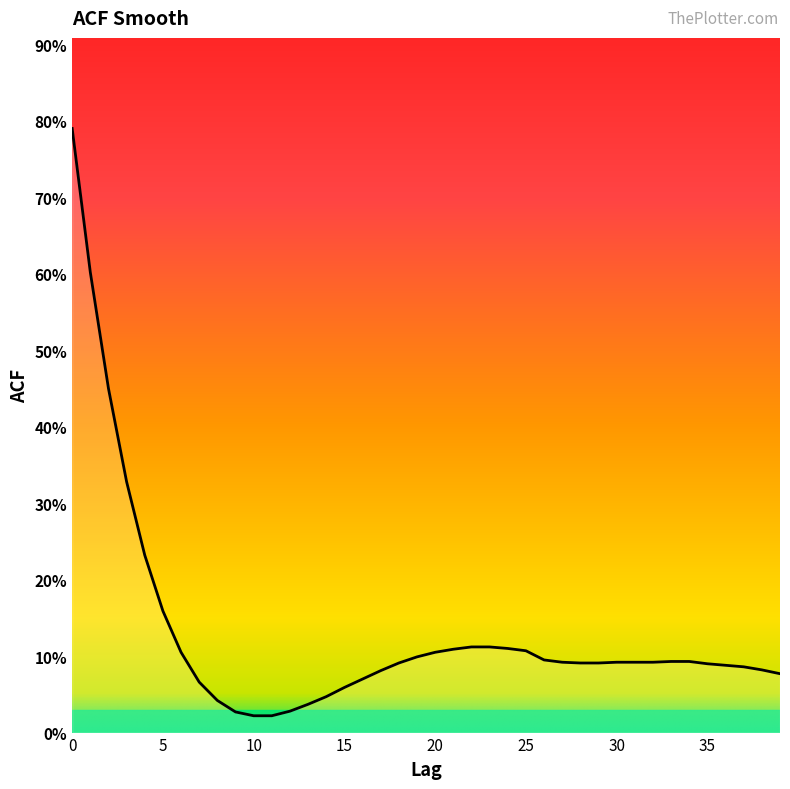

Does the chart have visible grid lines?

No